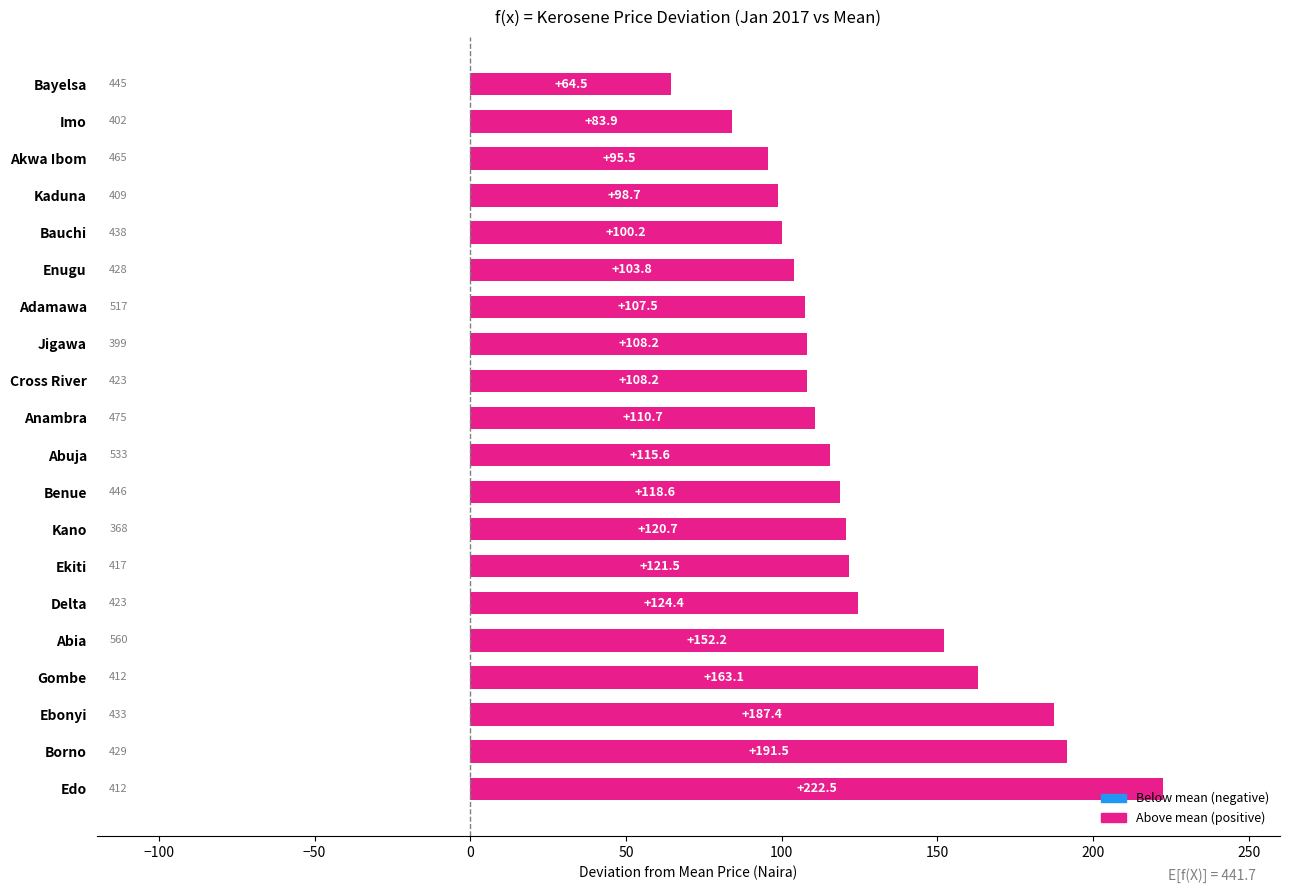

What is the average value?

124.9